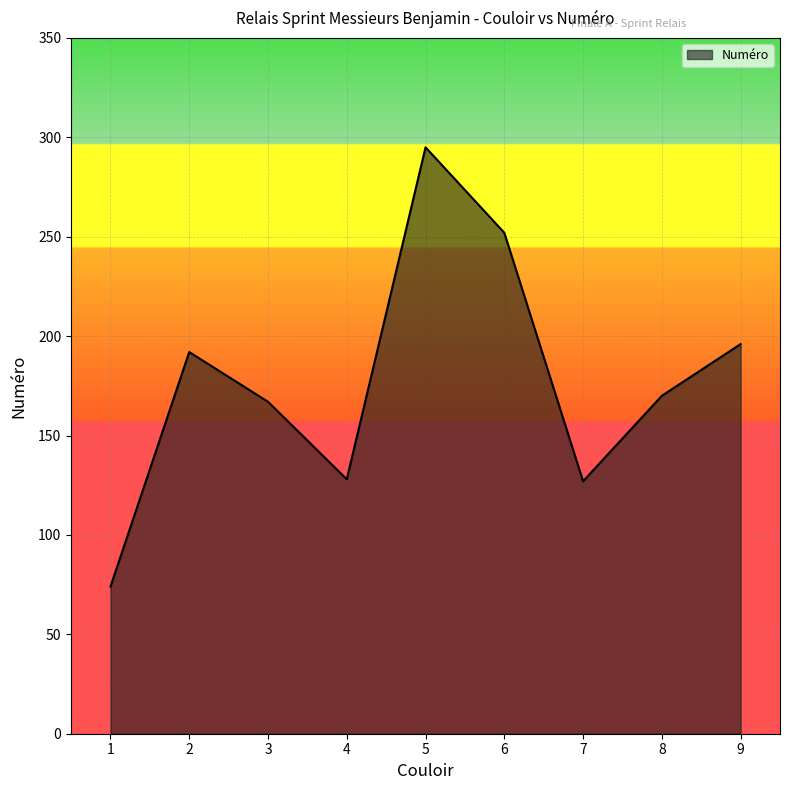

Which has a higher value, 3 or 5?

5